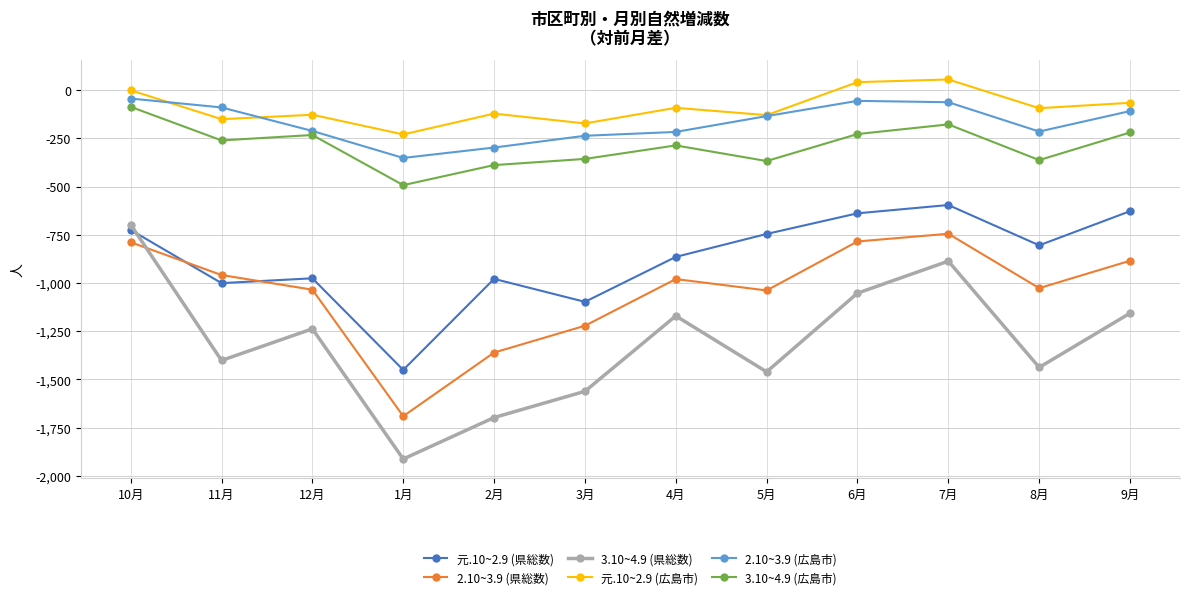

True or false: 元.10~2.9 (広島市) has more than 2 interior local peaks.

True